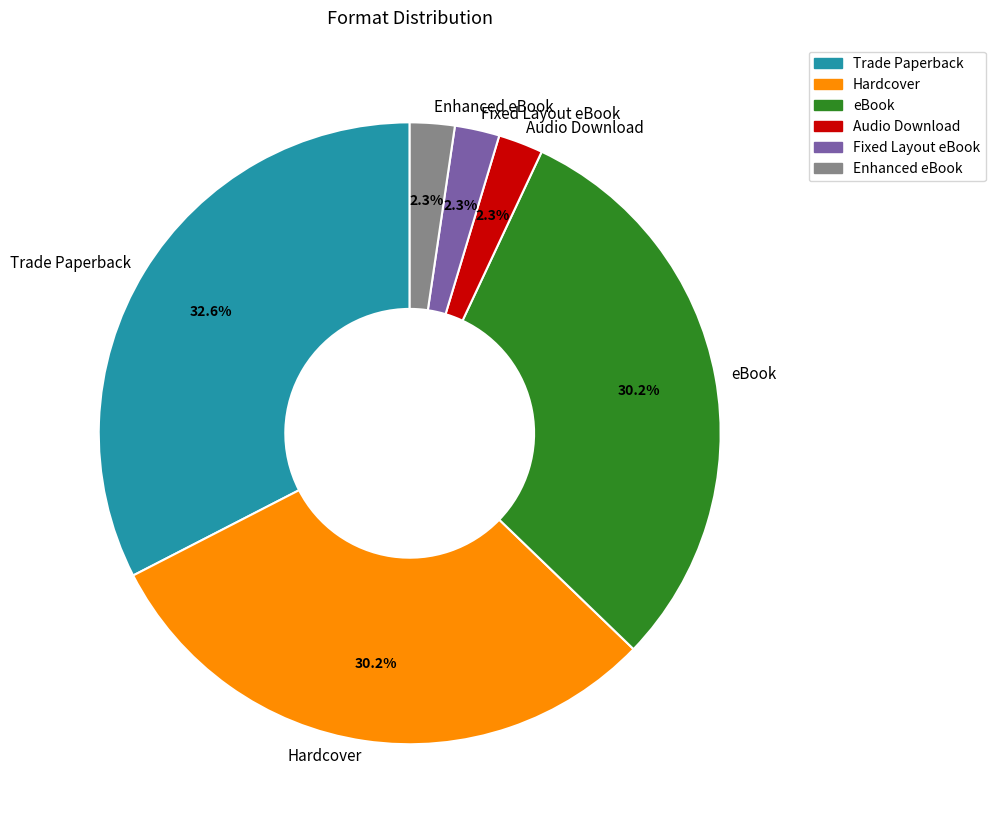

Approximately how many times larger is the value at Audio Download compared to Fixed Layout eBook?

1.0